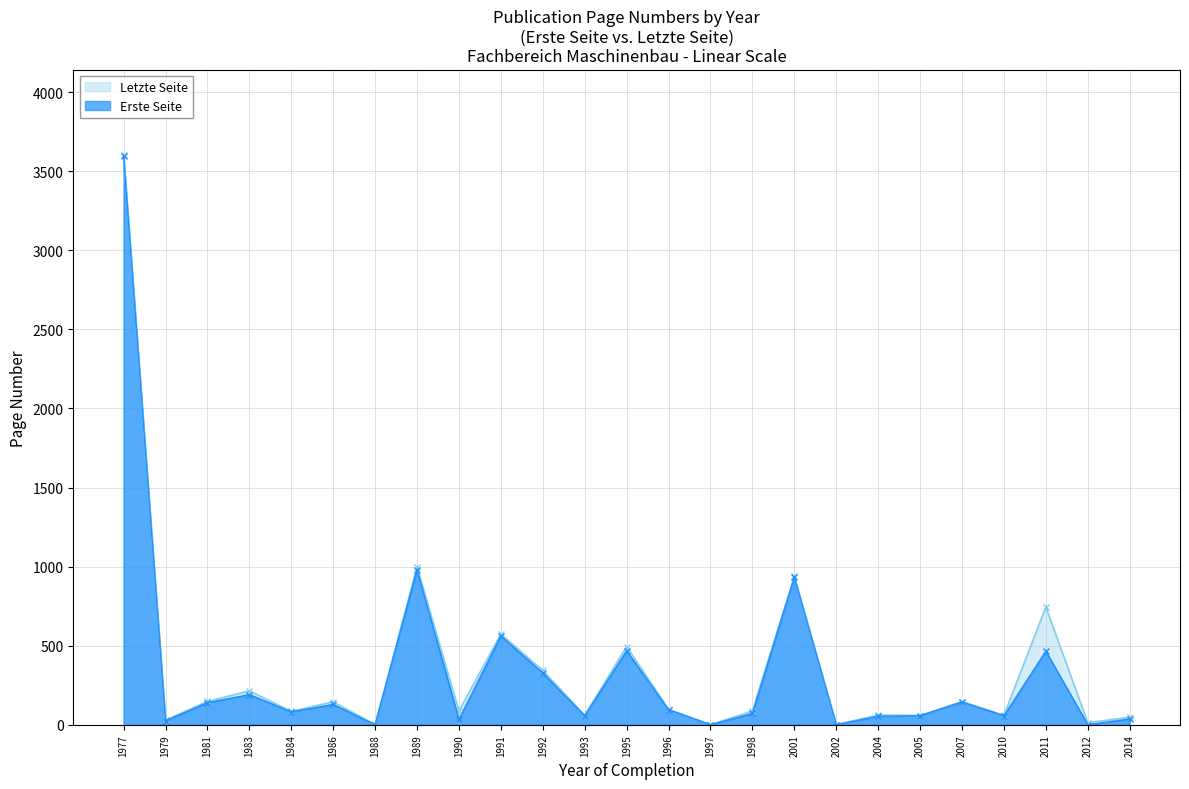

What is the total value across all series at 2007?

291